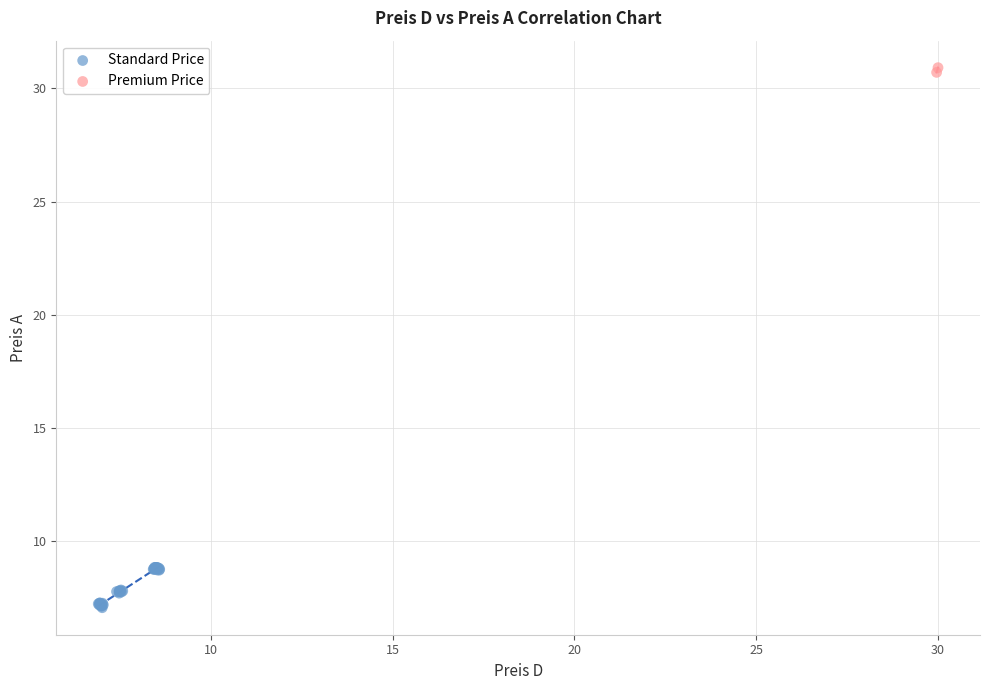

Which series contains the lowest Y value?

Standard Price